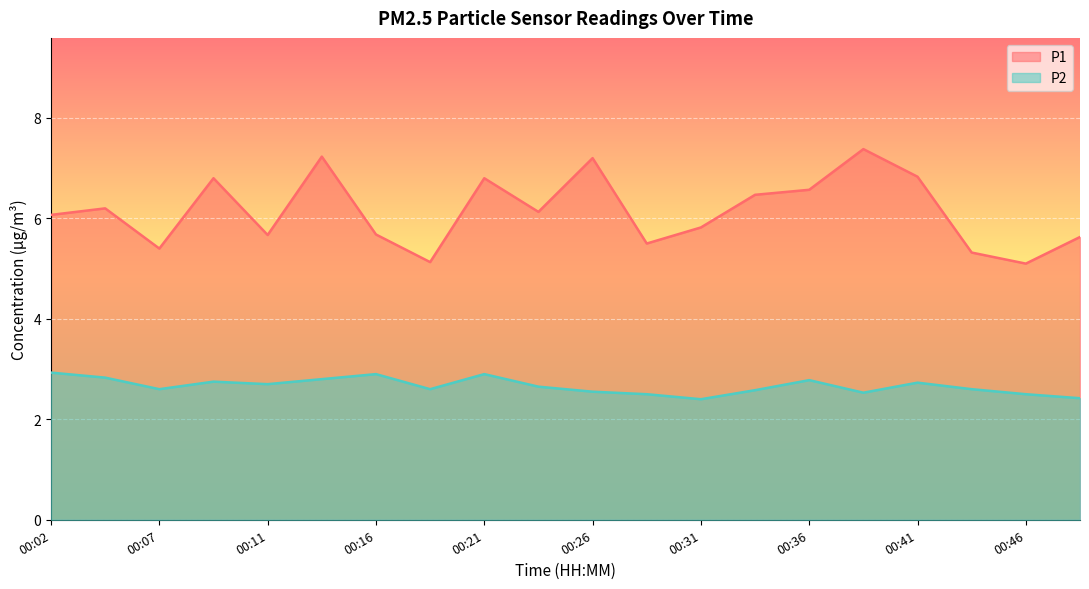

List the series in order of their peak value, highest first.

P1, P2